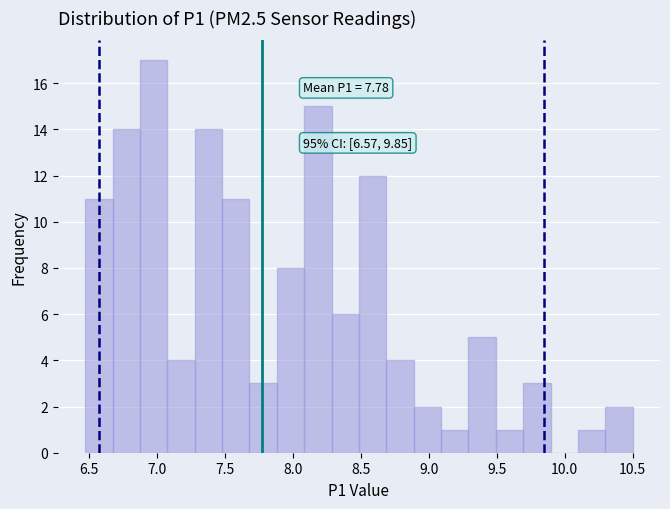

Which range on the x-axis has the tallest bar?

6.85 to 7.05